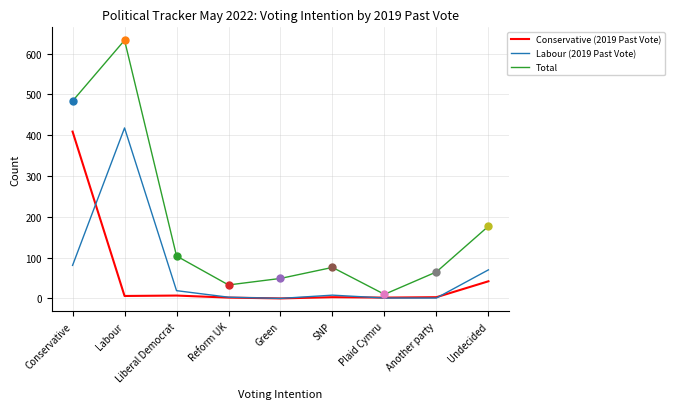

Is the value of Labour (2019 Past Vote) at Green greater than the value of Total at Conservative?

No